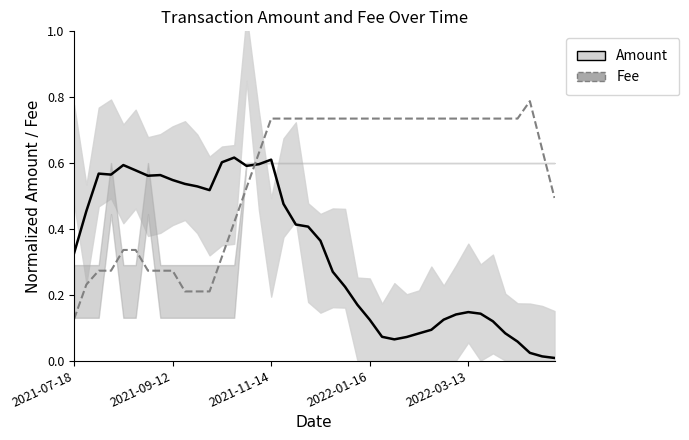

Which has a higher value, 2021-09-12 or 36?

2021-09-12